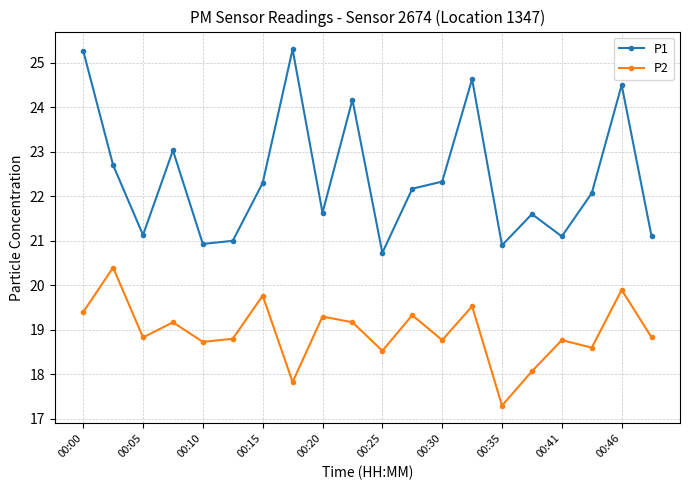

True or false: P1 has more than 2 interior local peaks.

True